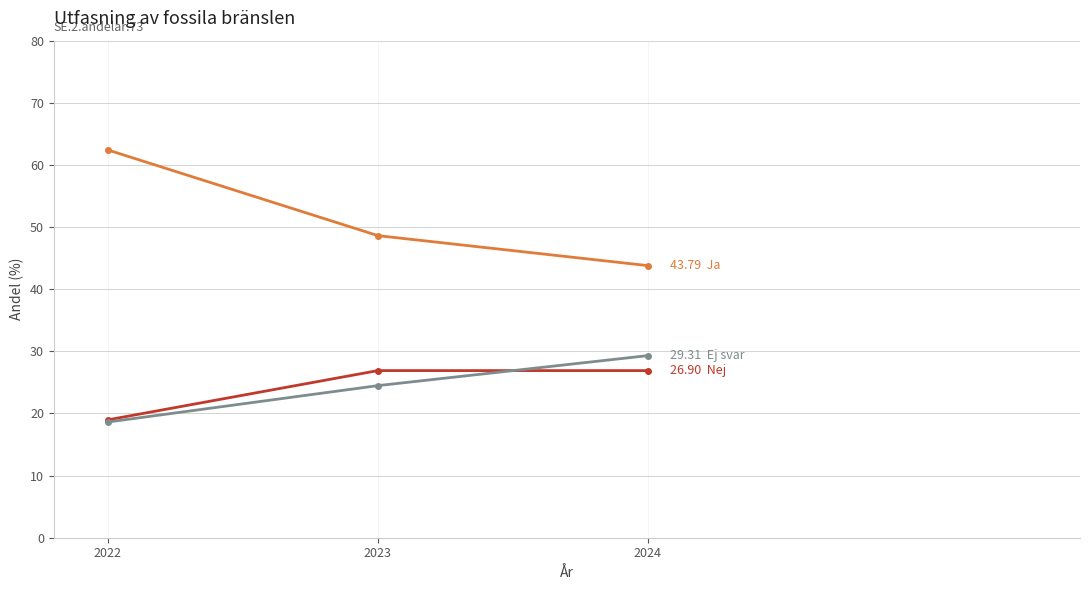

What is the spread (max minus min) of values at 2023?

24.1